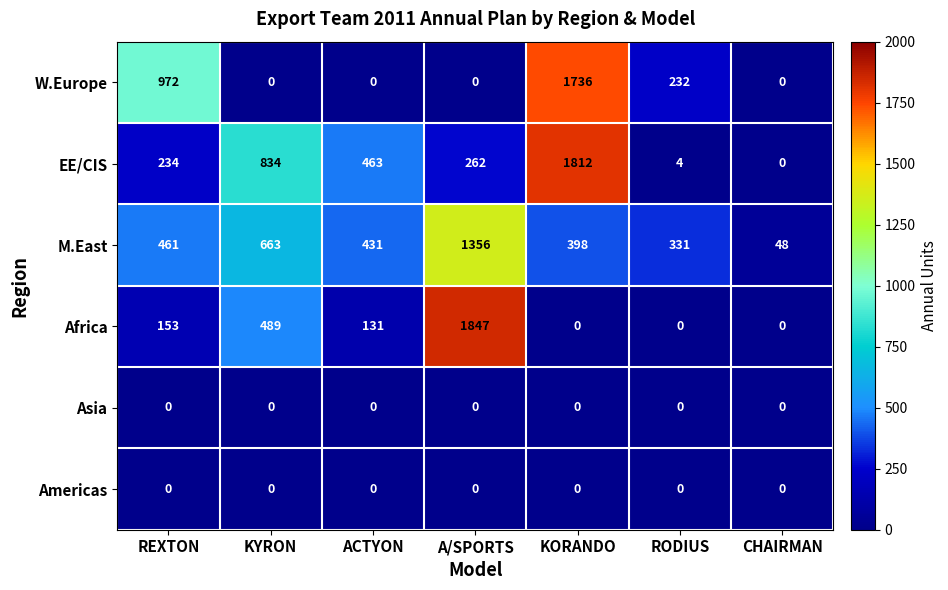

The value of W.Europe at KYRON is 0. True or false?

True